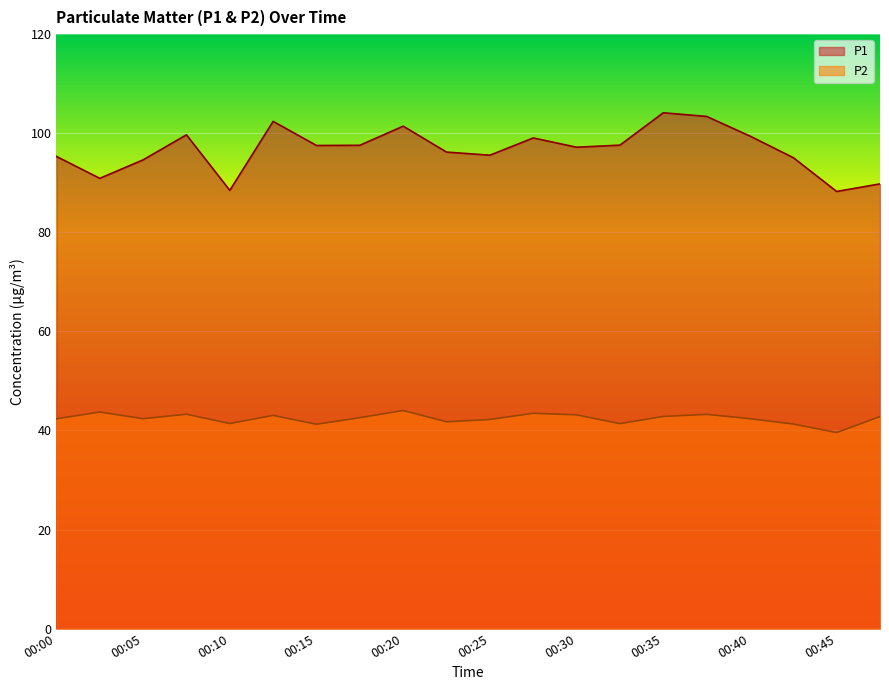

What is the maximum value for P2?

44.0